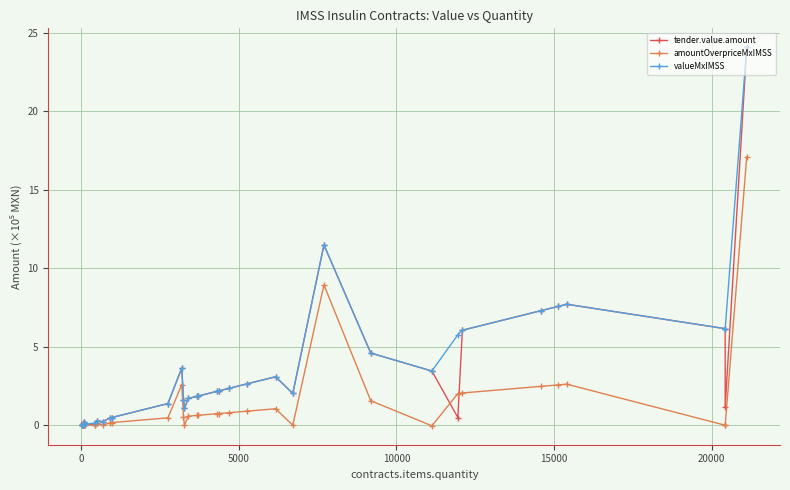

What is the average value of the tender.value.amount series?

3.0